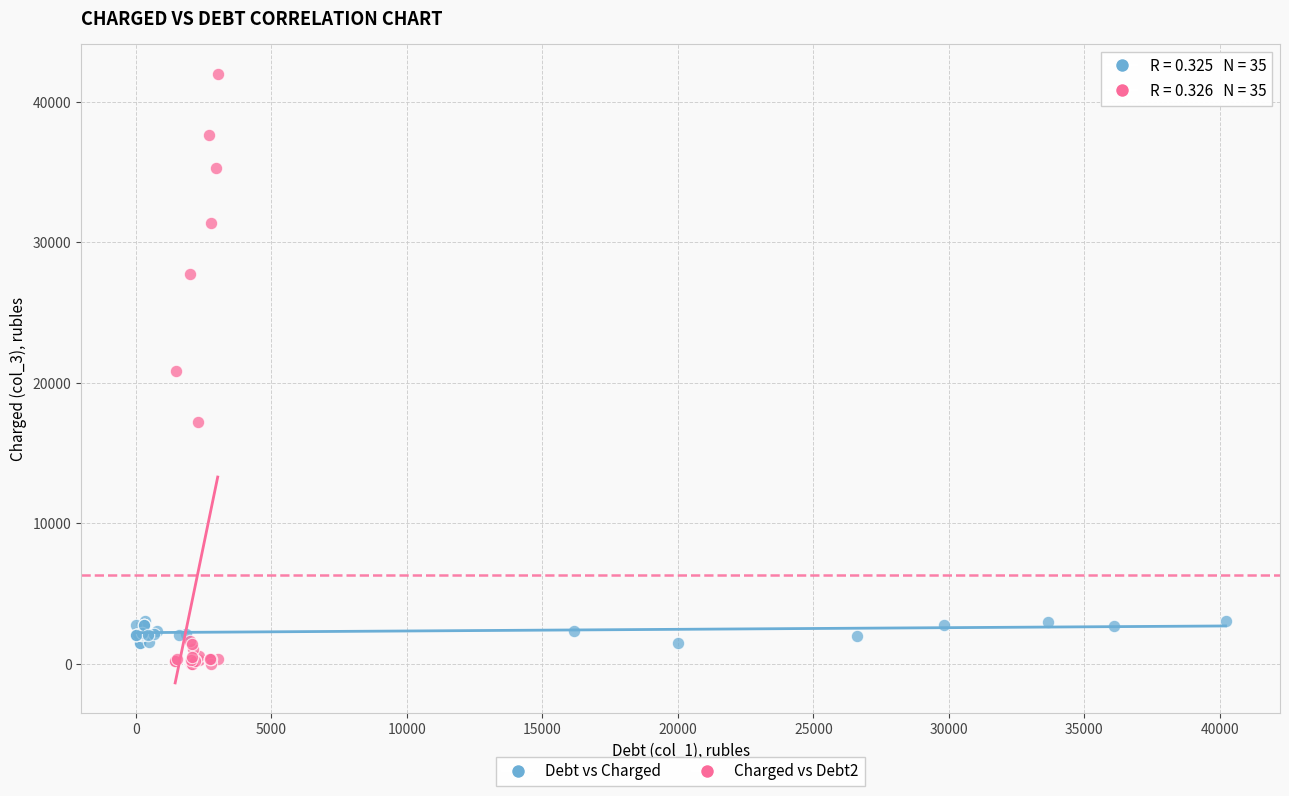

Which series has the largest Y range (max minus min)?

Charged vs Debt2